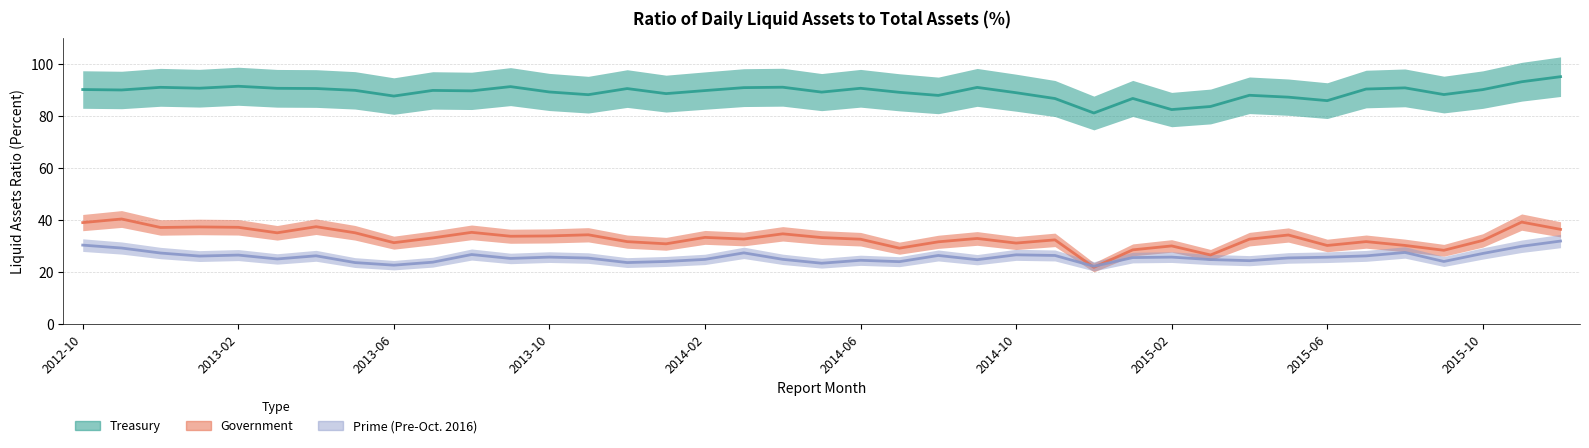

List the series in order of their peak value, highest first.

Treasury, Government, Prime (Pre-Oct. 2016)